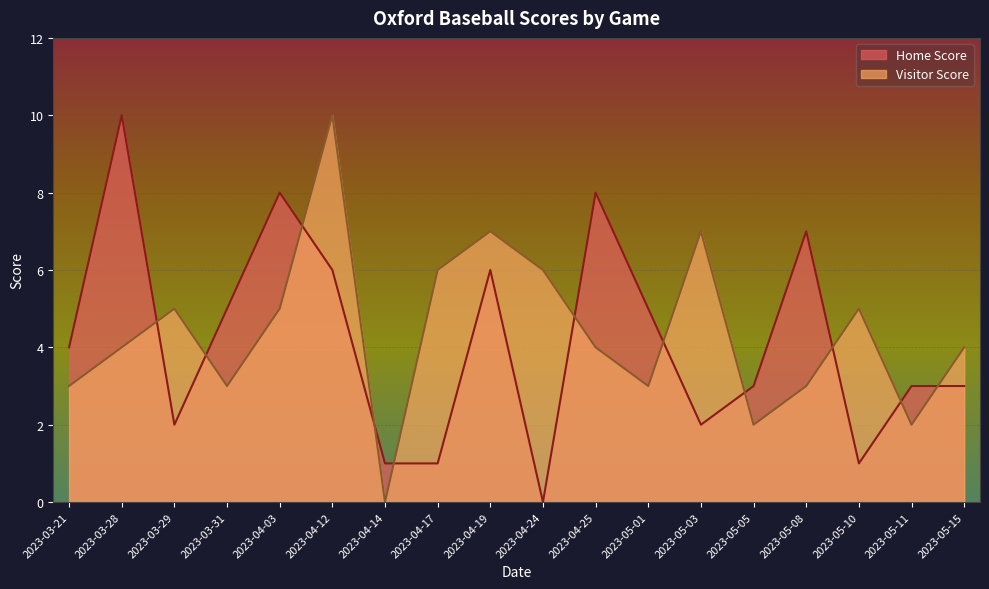

The value of Visitor Score at 2023-03-28 is 5. True or false?

False